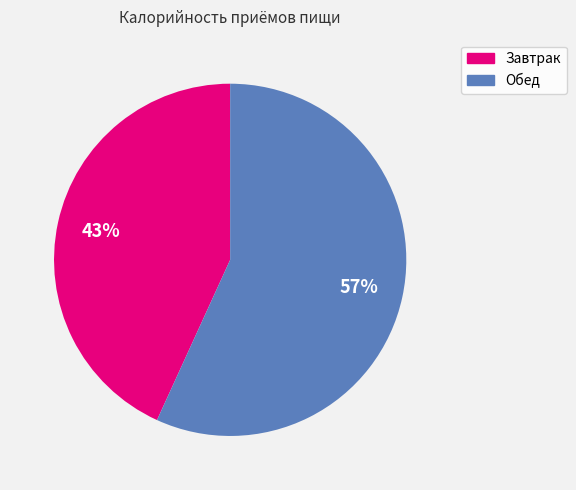

Does any single category account for the majority?

Yes